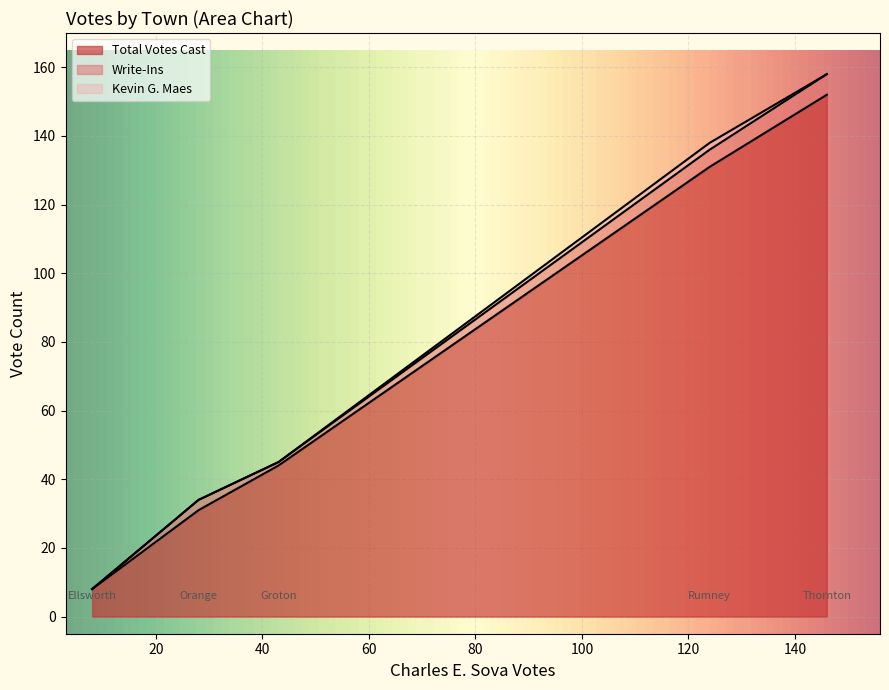

What is the highest value of the Total Votes Cast series?

152